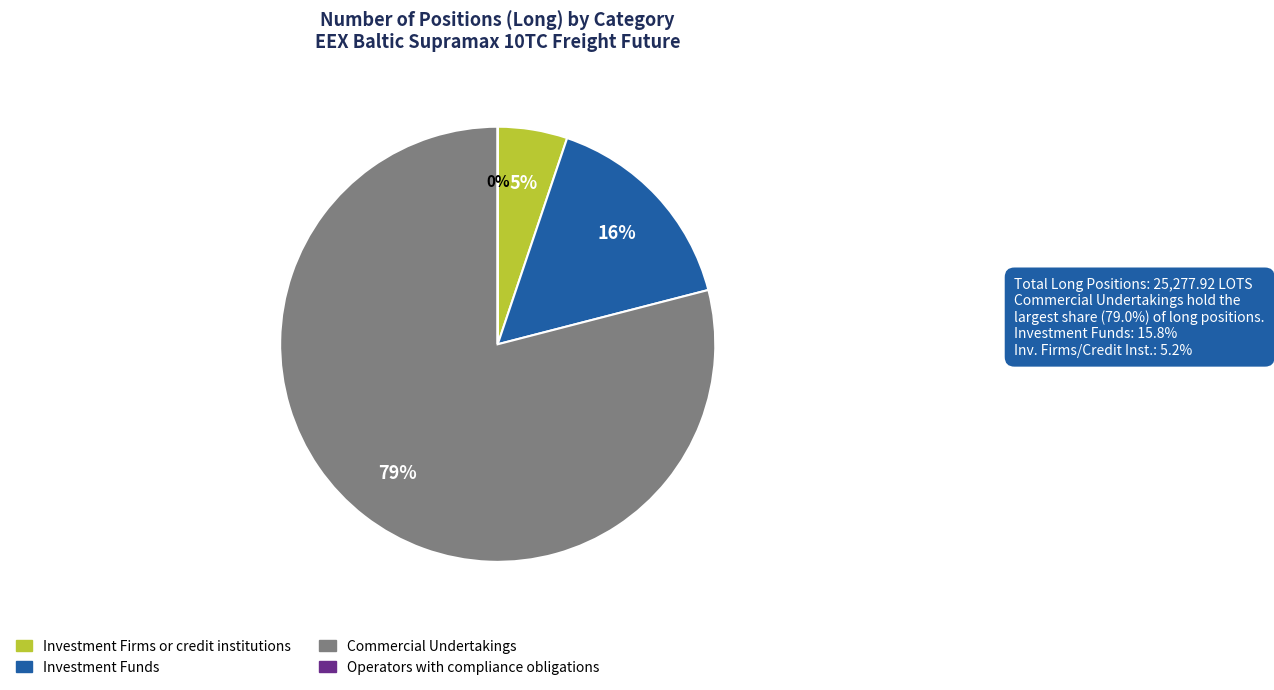

To the nearest percent, what is the average slice percentage?

25%